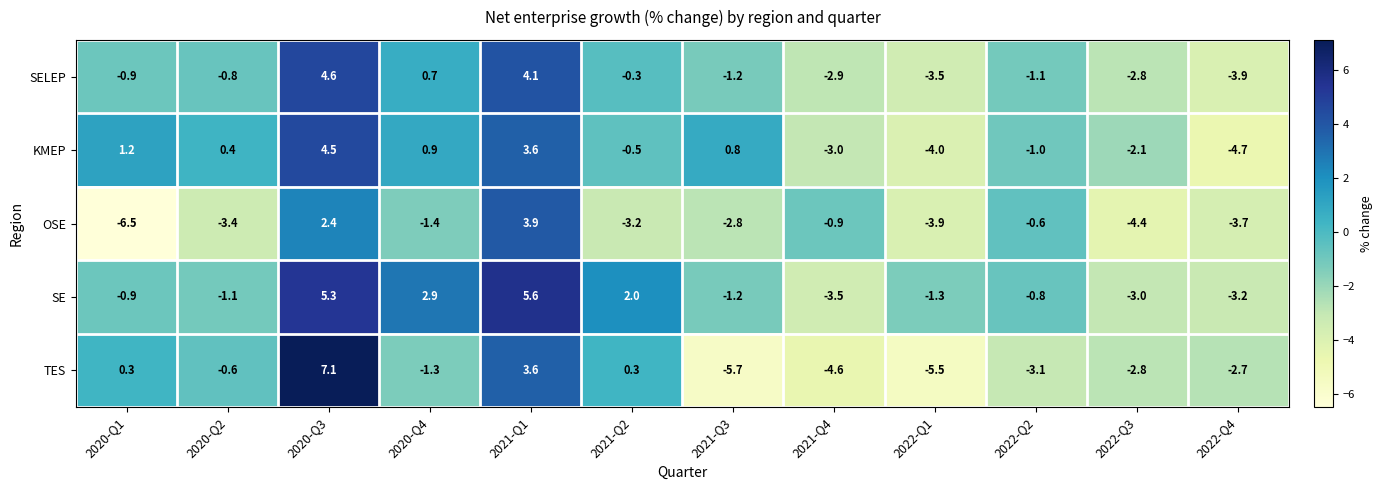

The OSE series shows -10.8 at 2020-Q1. True or false?

False